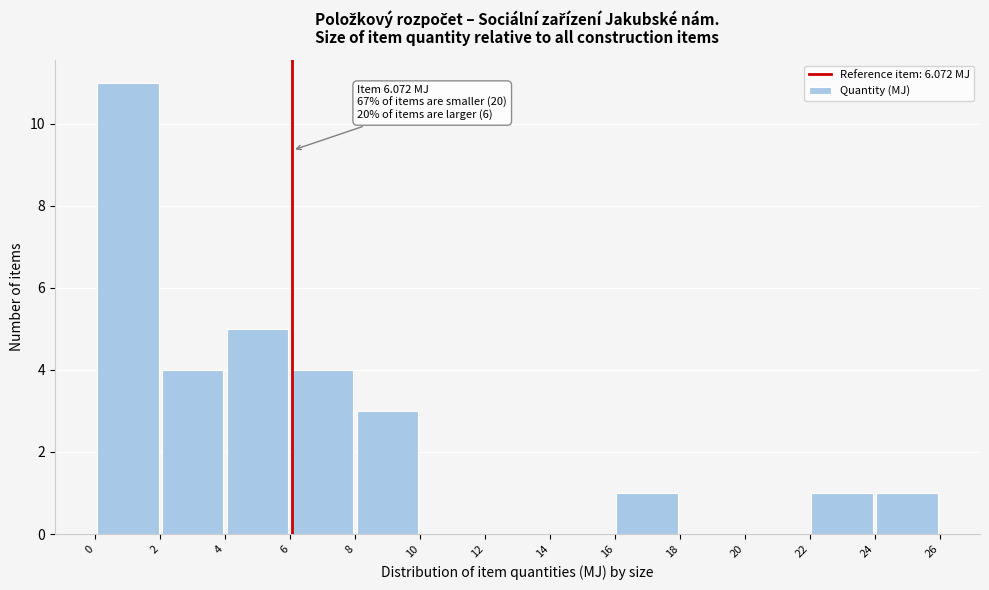

Over which range of the x-axis is the bar tallest?

0 to 2